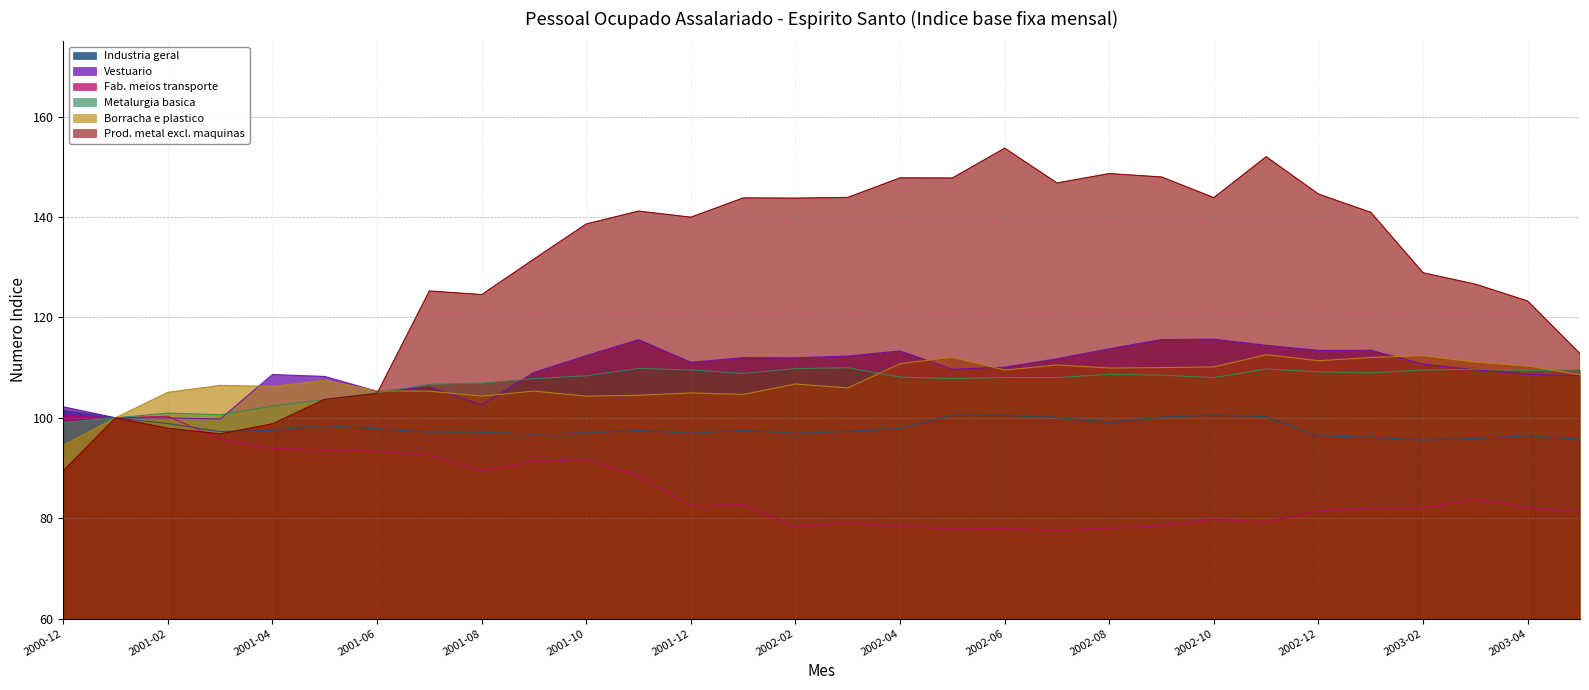

Which series changed the most between 2002-04 and 2002-07?

Industria geral